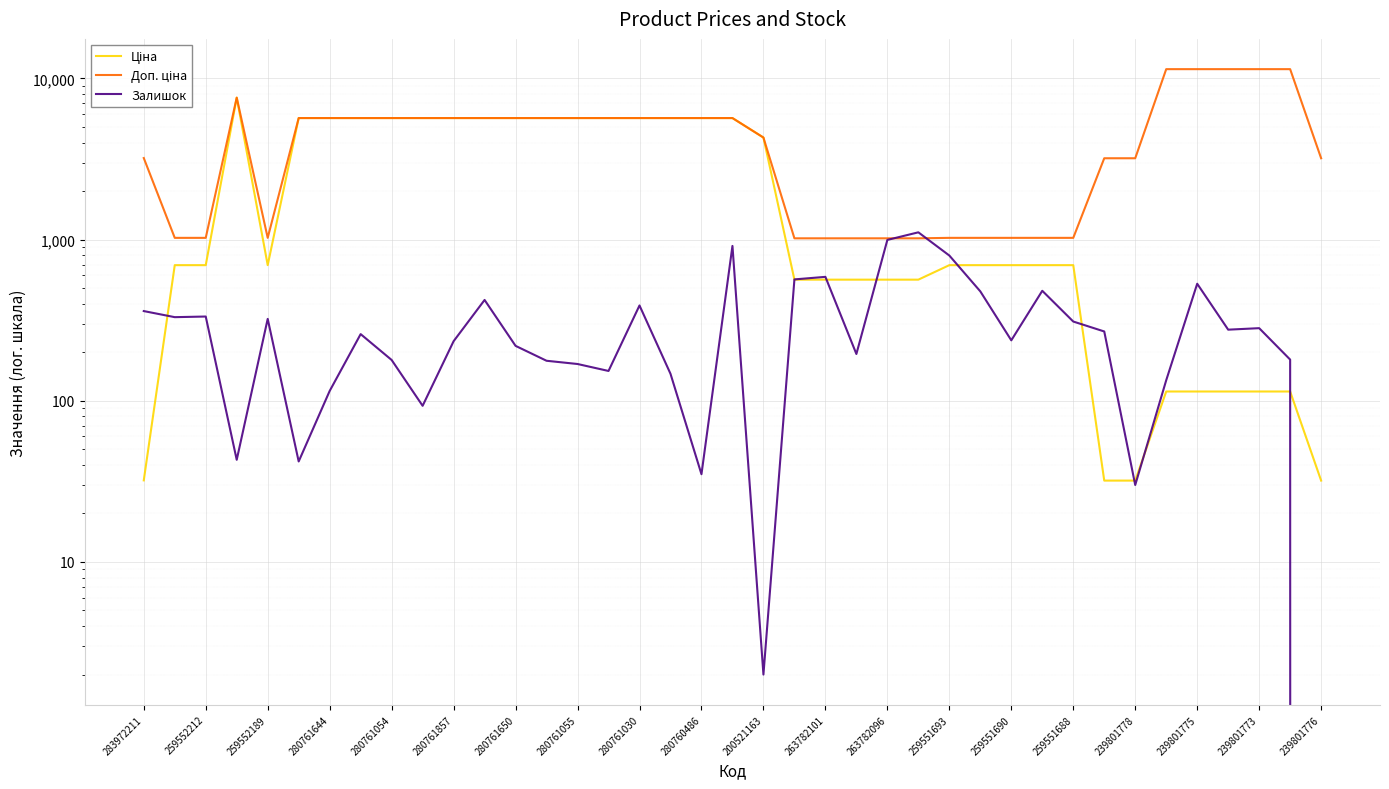

At how many categories does at least one series exceed 2960?

26